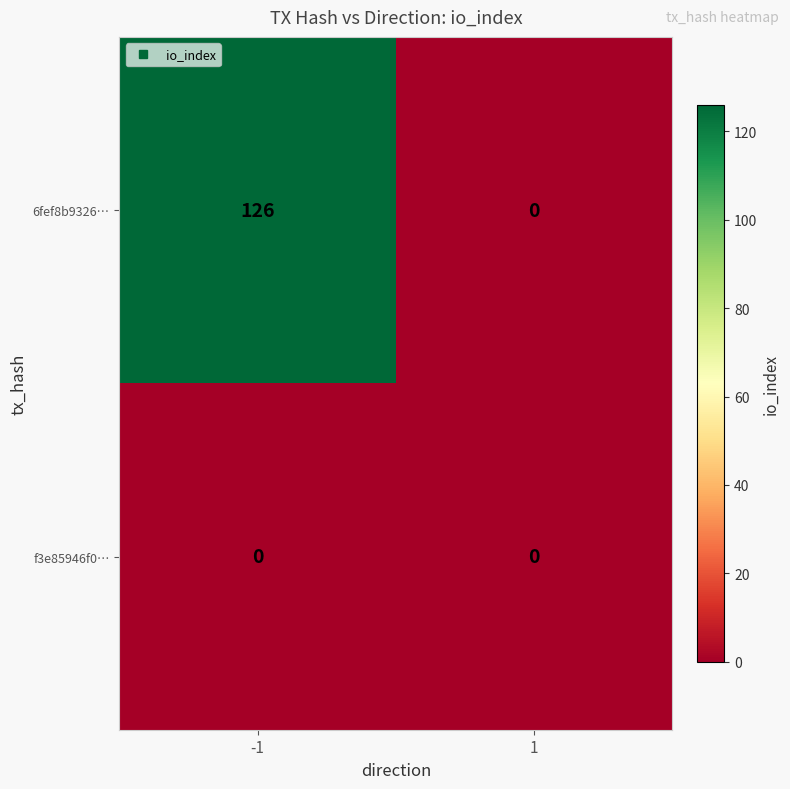

What is the maximum value shown in the chart?

126